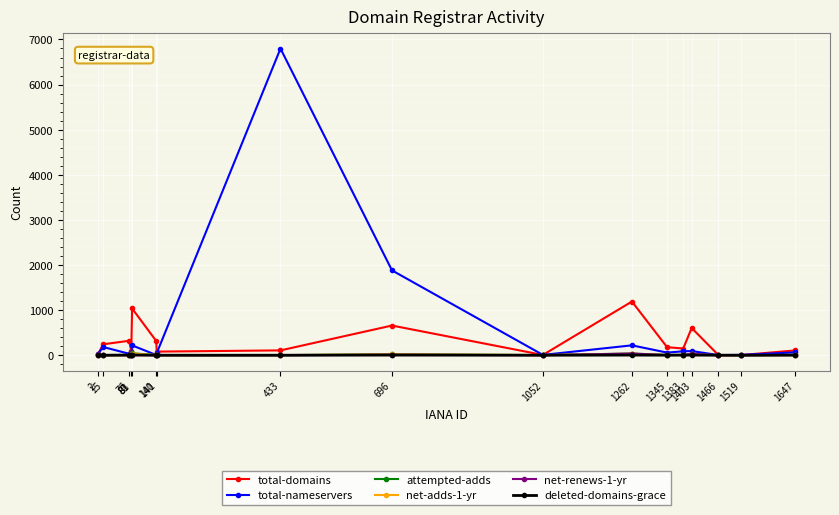

True or false: total-nameservers has more than 1 interior local peaks.

True